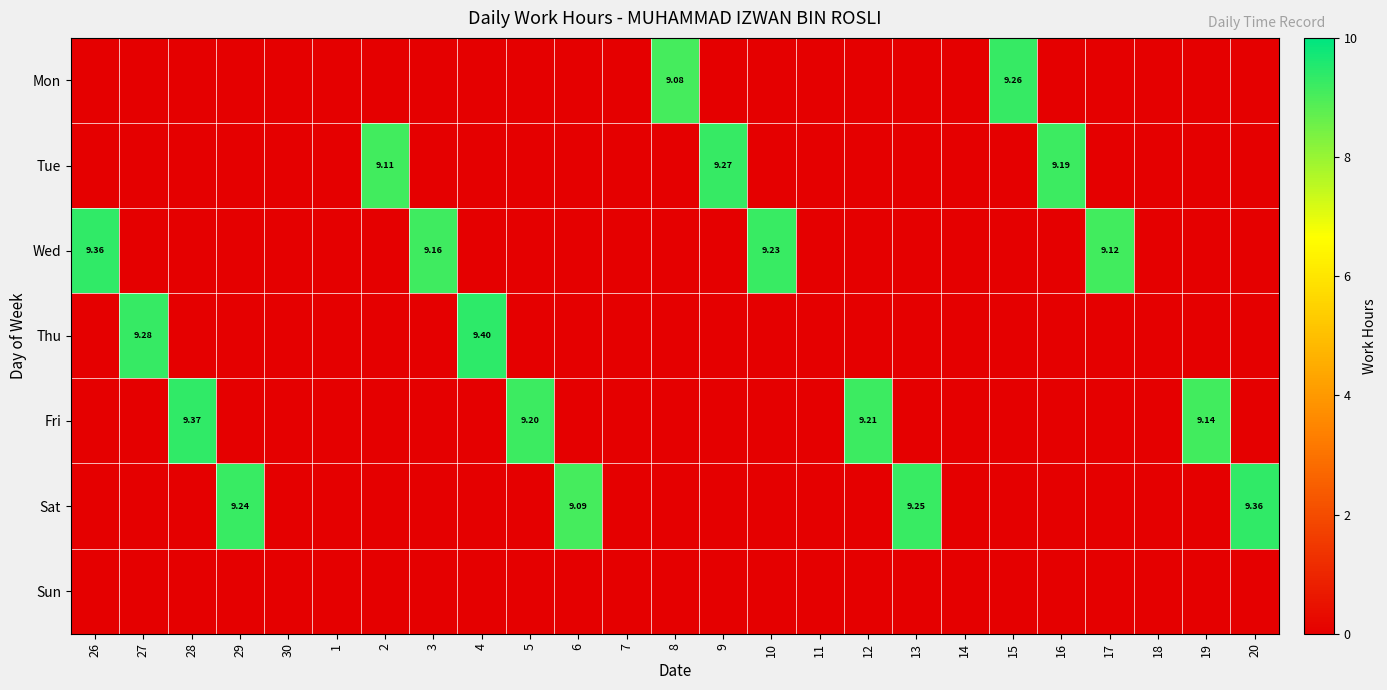

Rank the series at 13 from lowest to highest value.

Mon, Tue, Wed, Thu, Fri, Sun, Sat